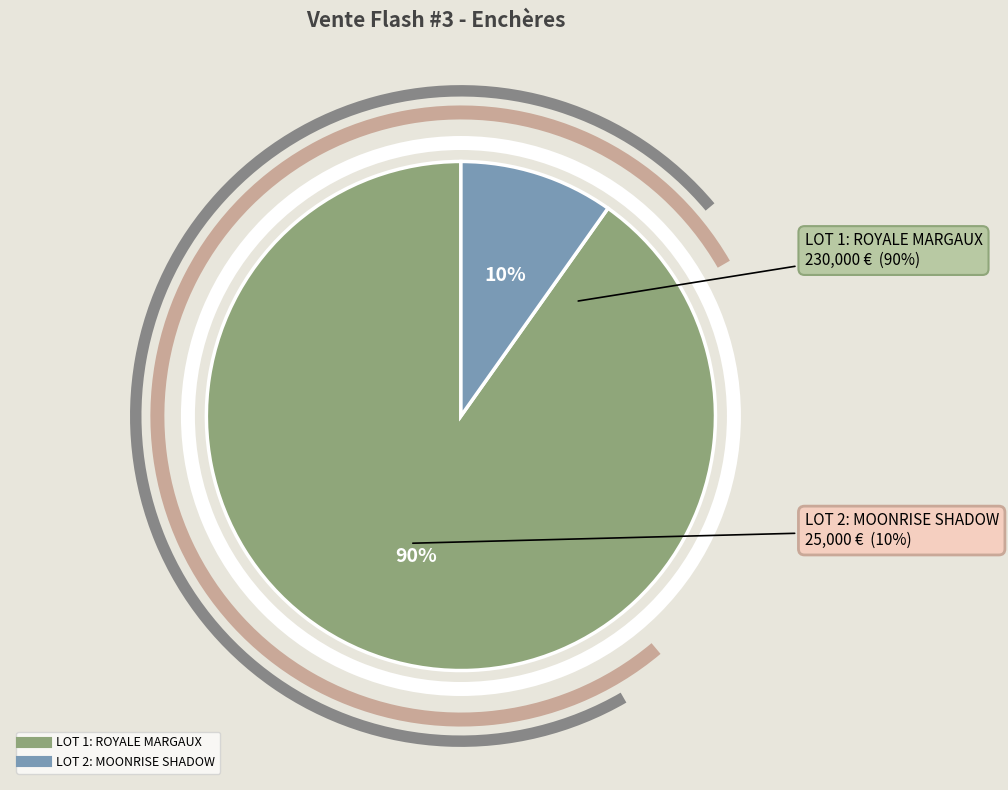

To the nearest percent, what is the difference between the largest and smallest slice percentages?

80%